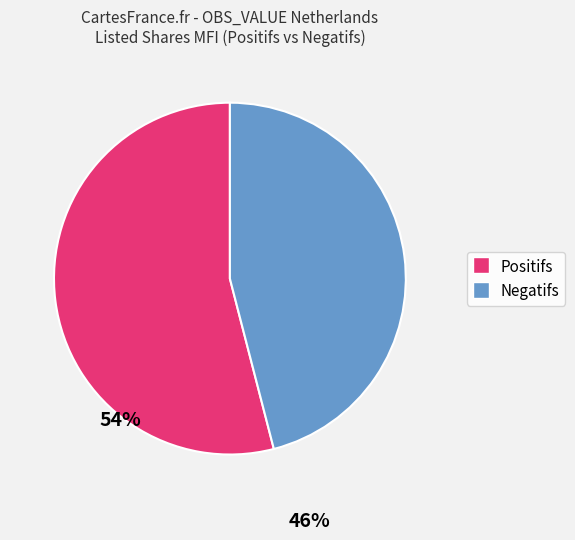

Does any single category account for the majority?

Yes